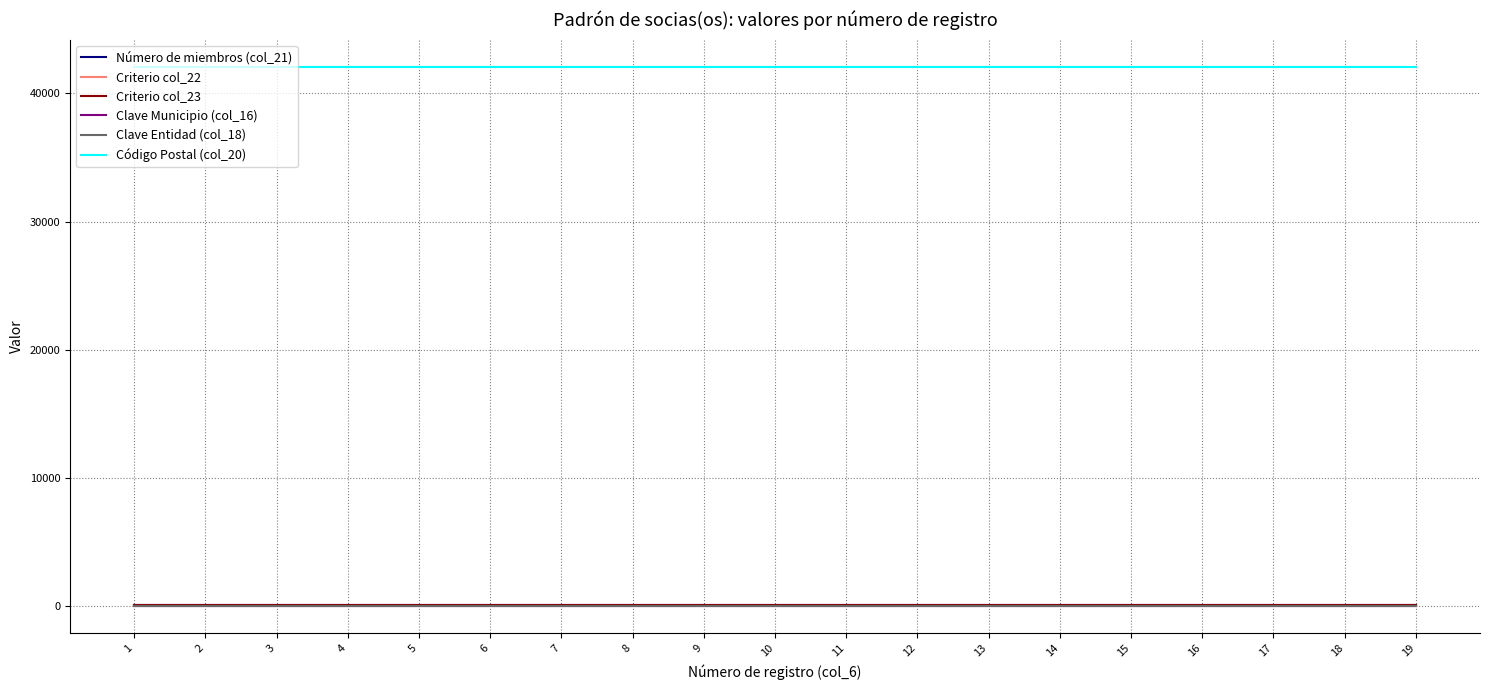

What is the greatest value displayed?

42080